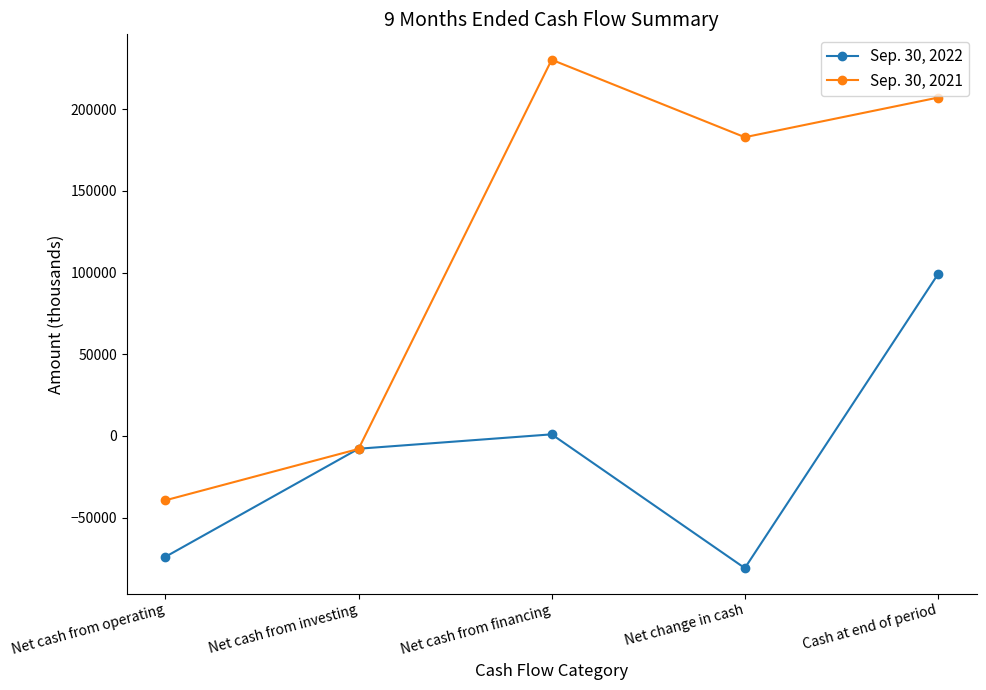

After their last crossing, which series has the higher values: Sep. 30, 2022 or Sep. 30, 2021?

Sep. 30, 2021